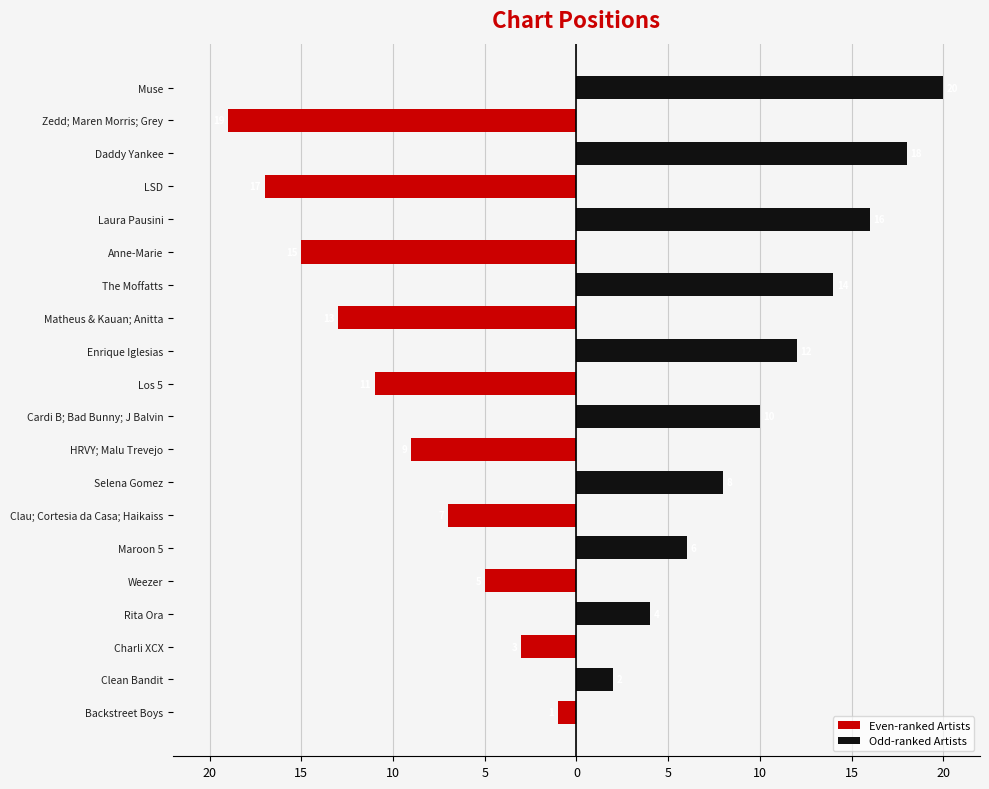

How many bars are there in each group?

2